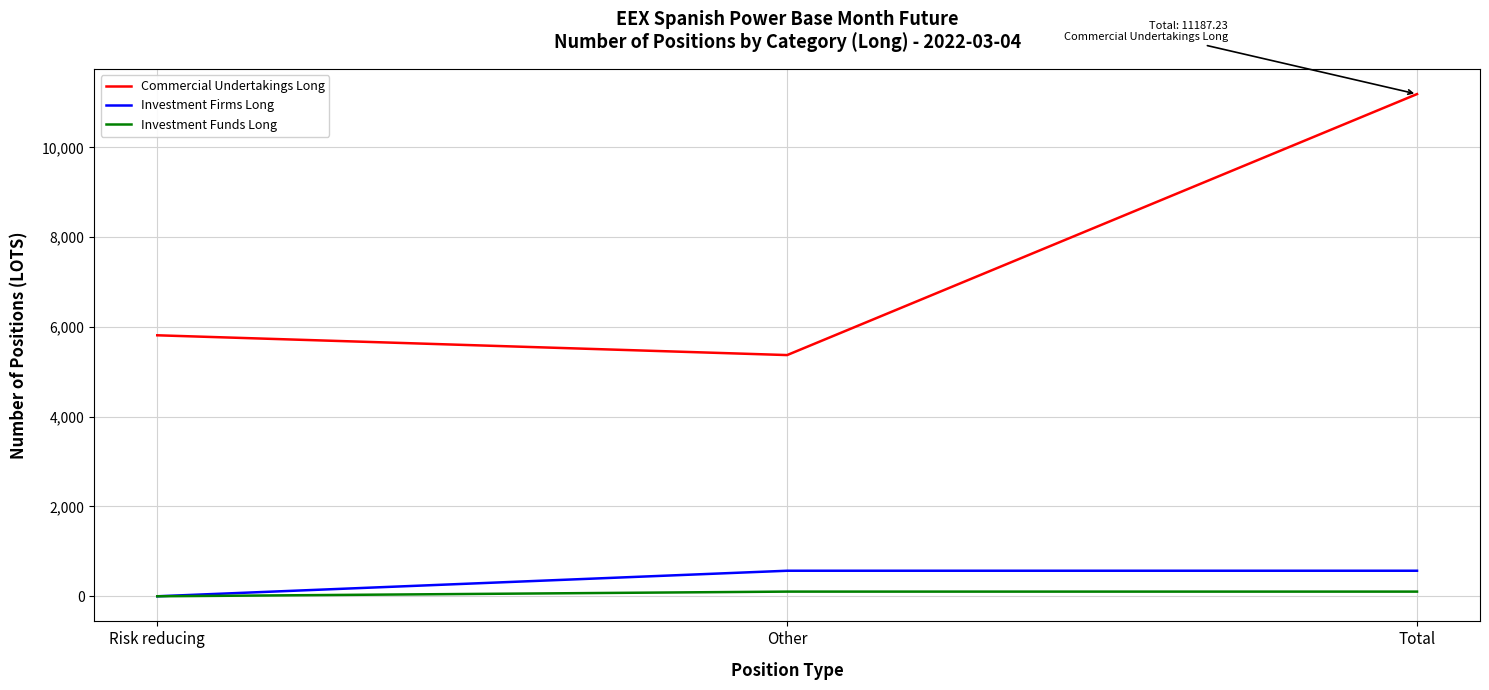

At how many categories does at least one series exceed 4261?

3